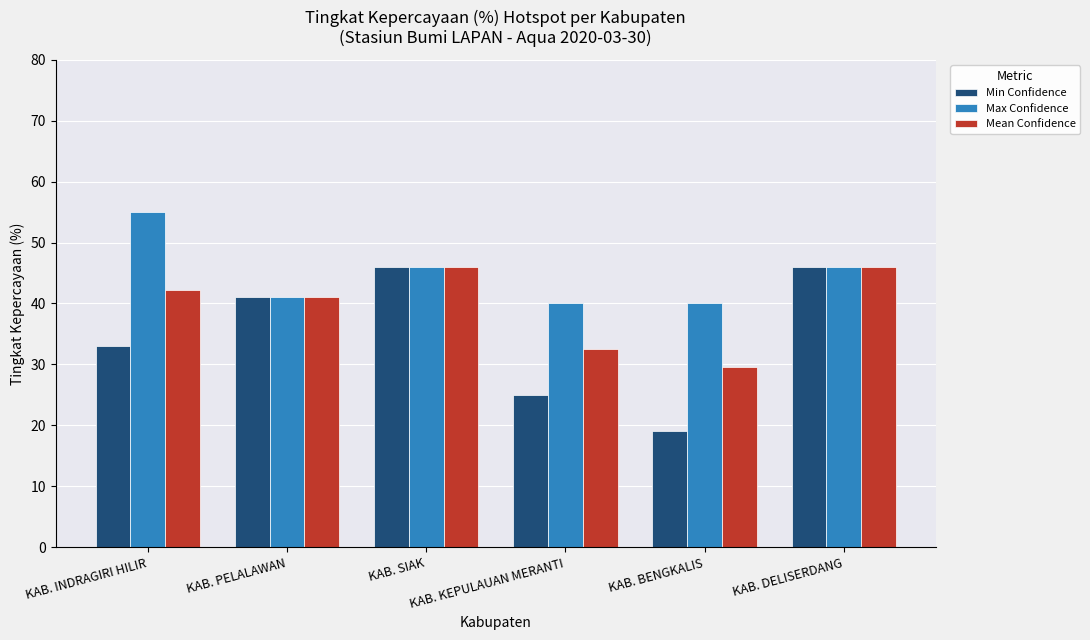

Which series has the largest total across all categories?

Max Confidence